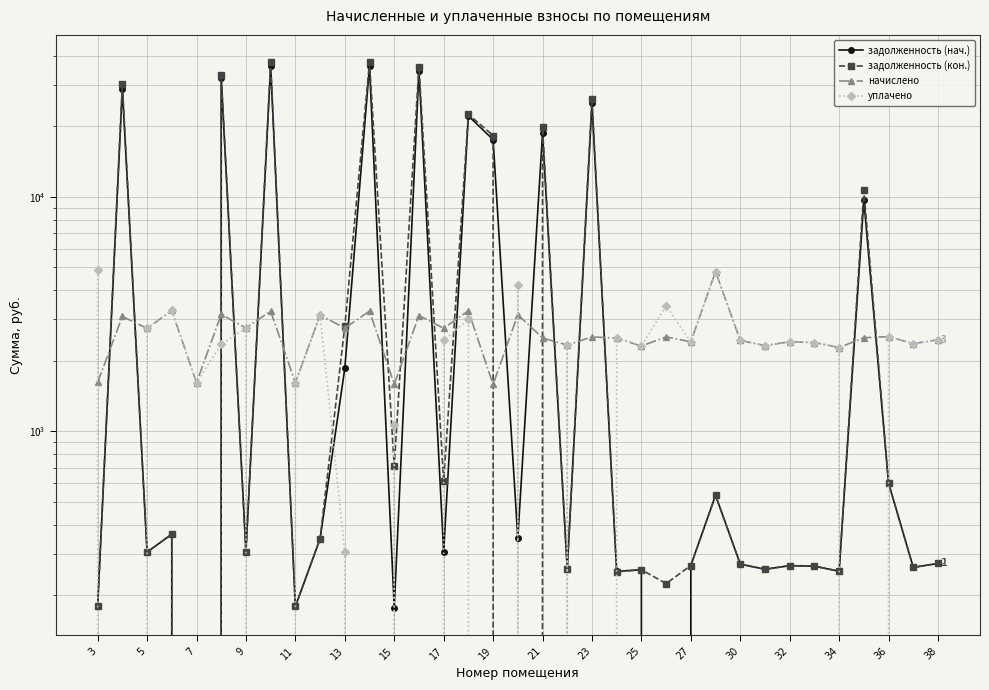

Is the value of задолженность (кон.) at 34 greater than the value of задолженность (нач.) at 34?

Yes